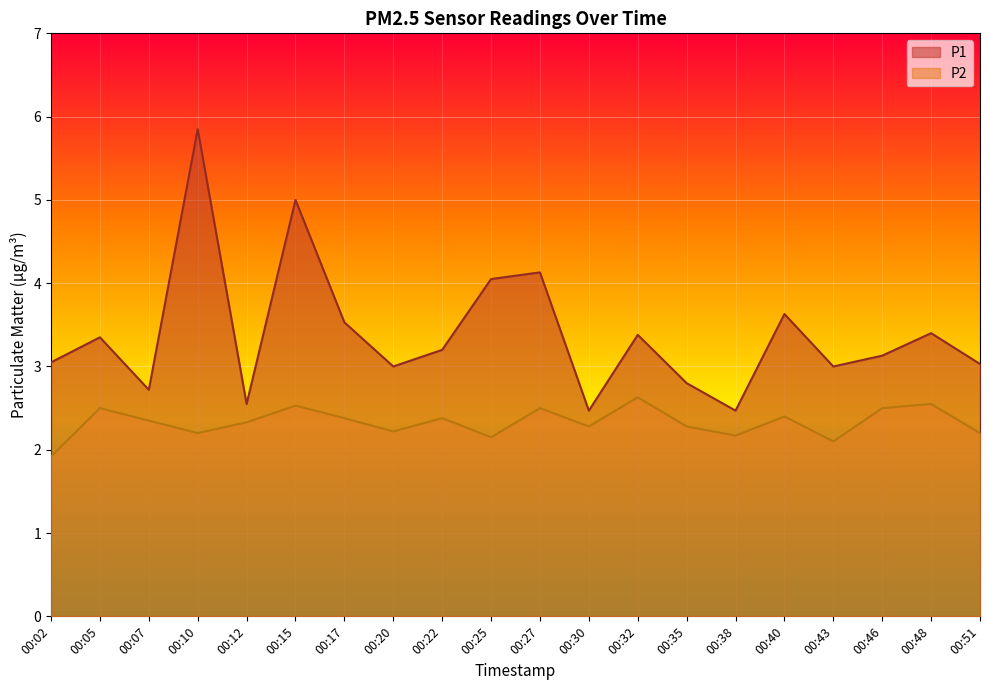

List the labels in order of P1 value, smallest first.

00:30, 00:38, 00:12, 00:07, 00:35, 00:20, 00:43, 00:51, 00:02, 00:46, 00:22, 00:05, 00:32, 00:48, 00:17, 00:40, 00:25, 00:27, 00:15, 00:10